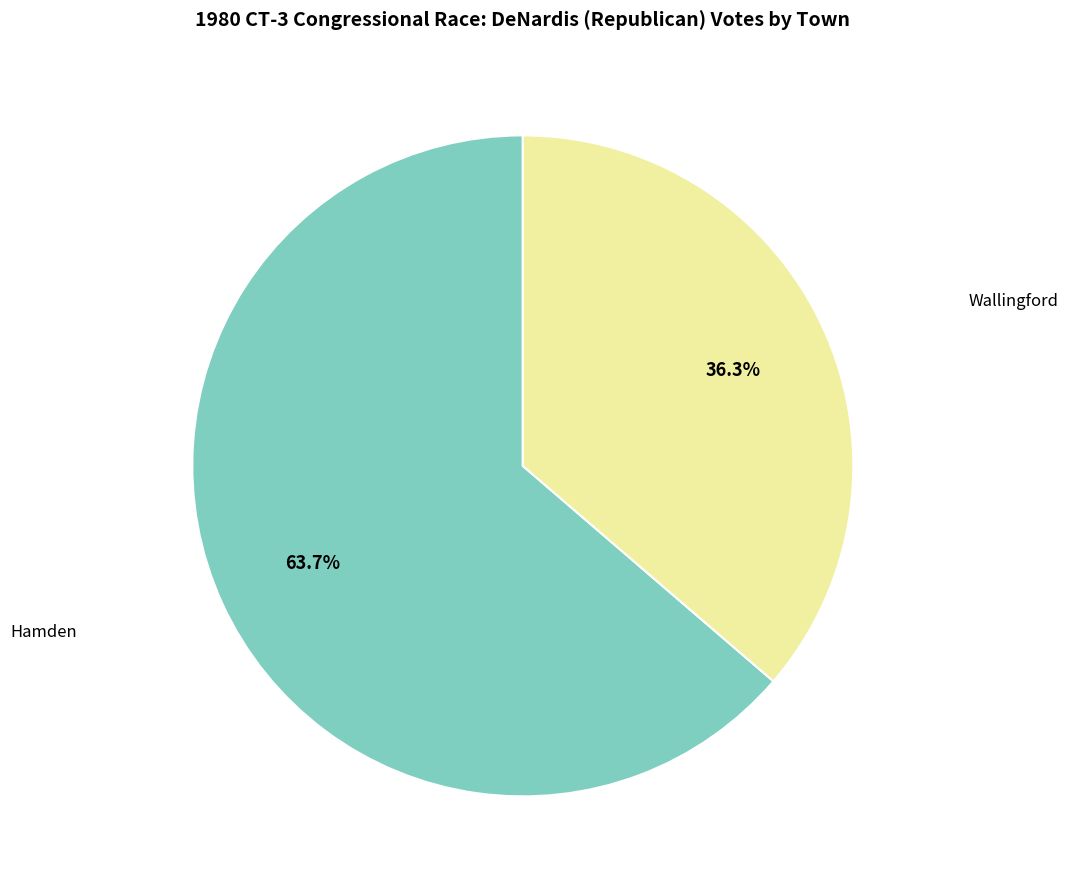

Does any single category account for the majority?

Yes